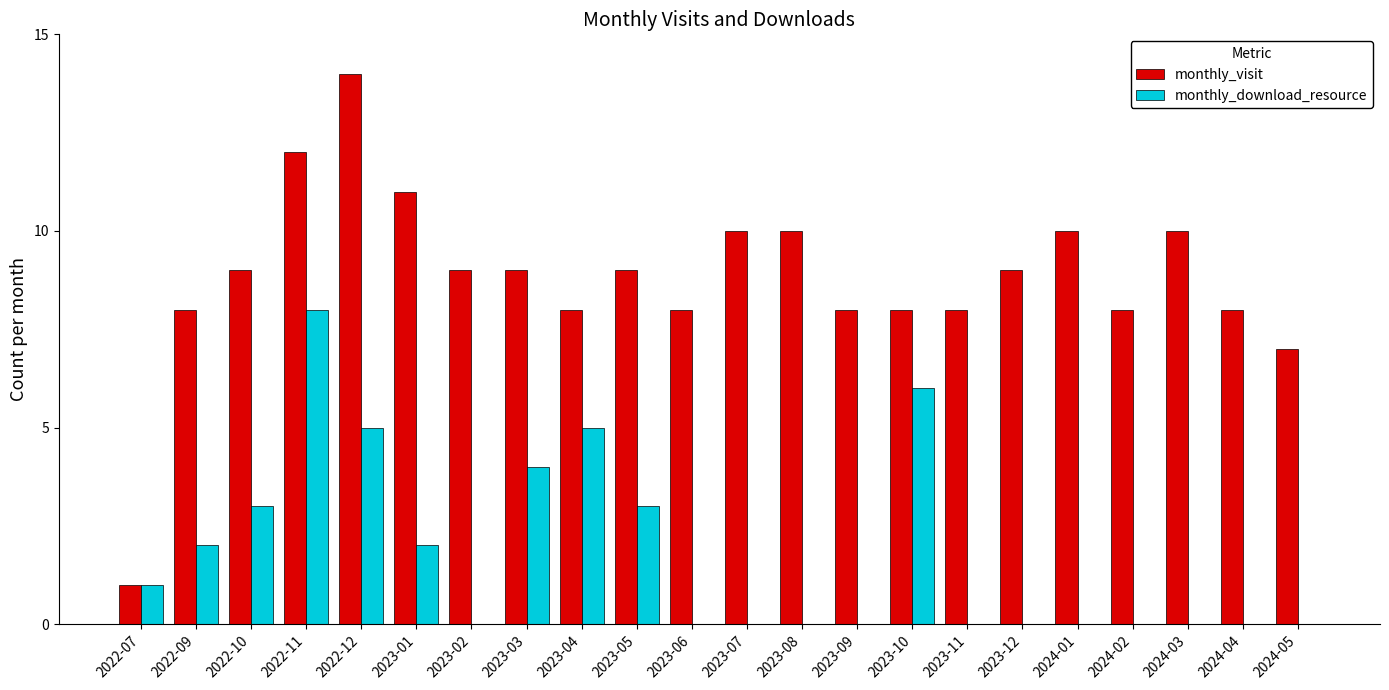

What is the highest value of the monthly_visit series?

14